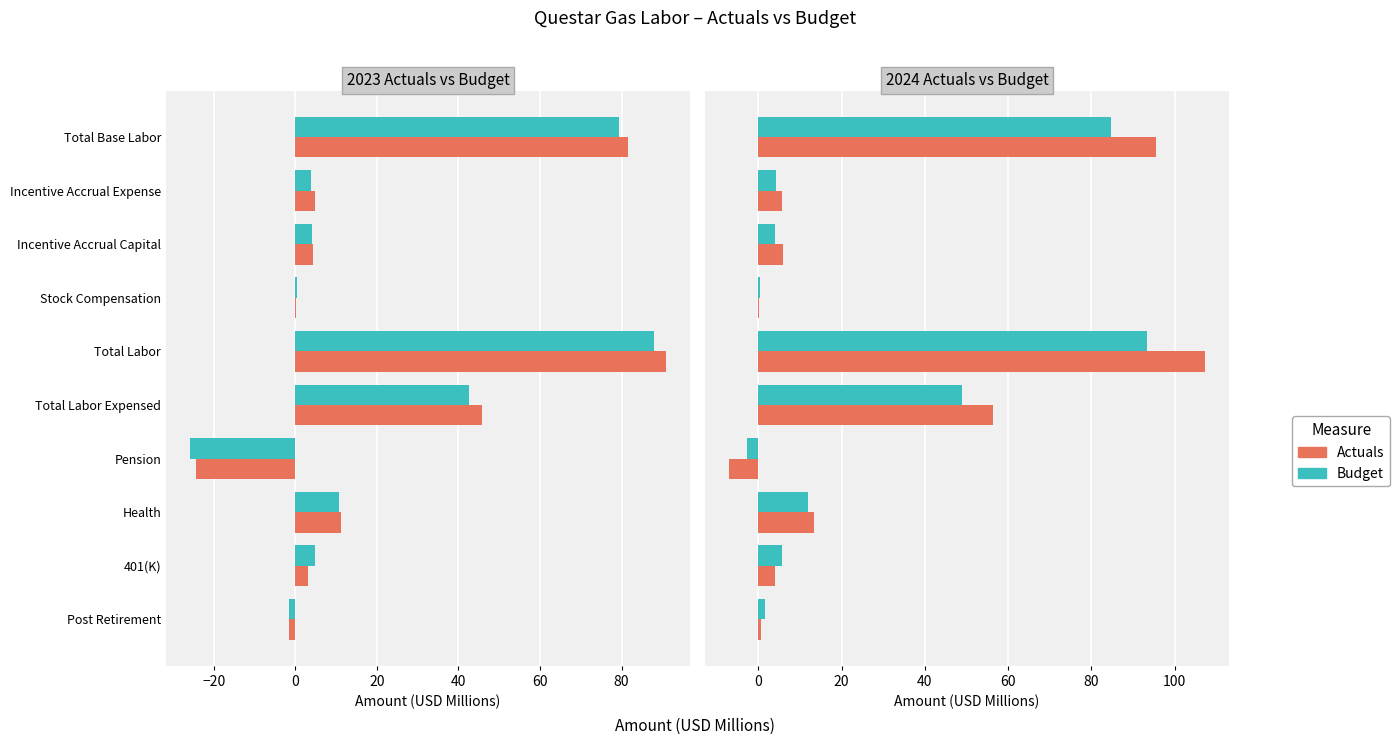

How many positive values does the Budget series have?

9